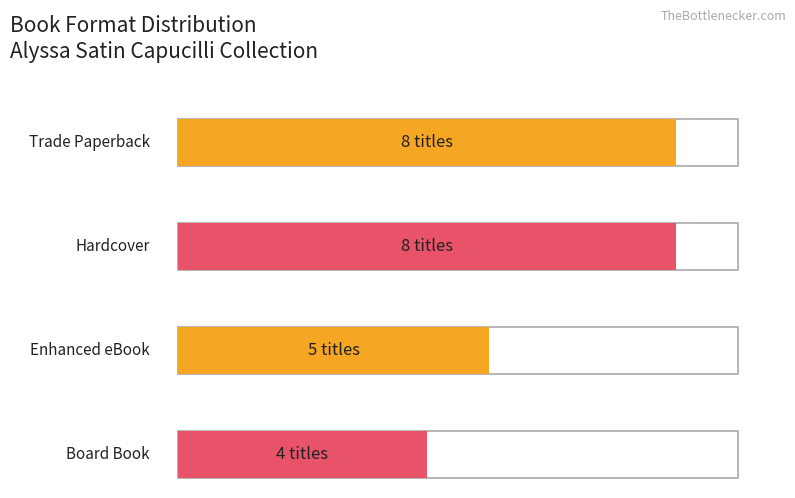

Reading left to right, transcribe all the data shown in this chart.

8	8	5	4